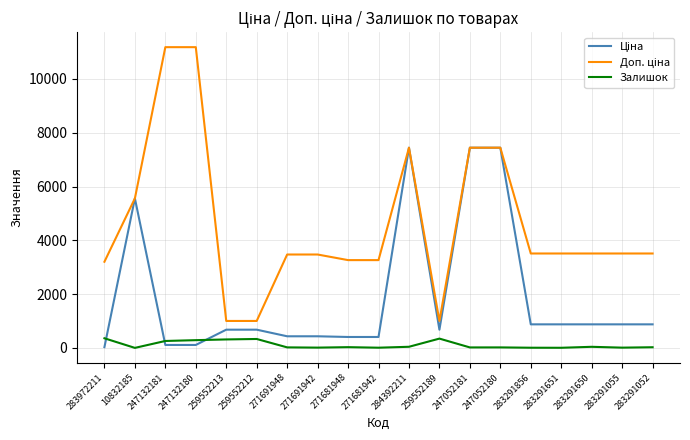

What is the maximum value shown in the chart?

11182.0